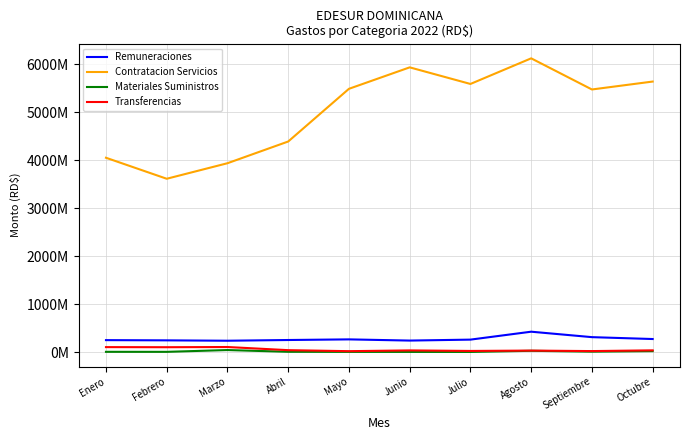

Which series has the largest range (max minus min)?

Contratacion Servicios